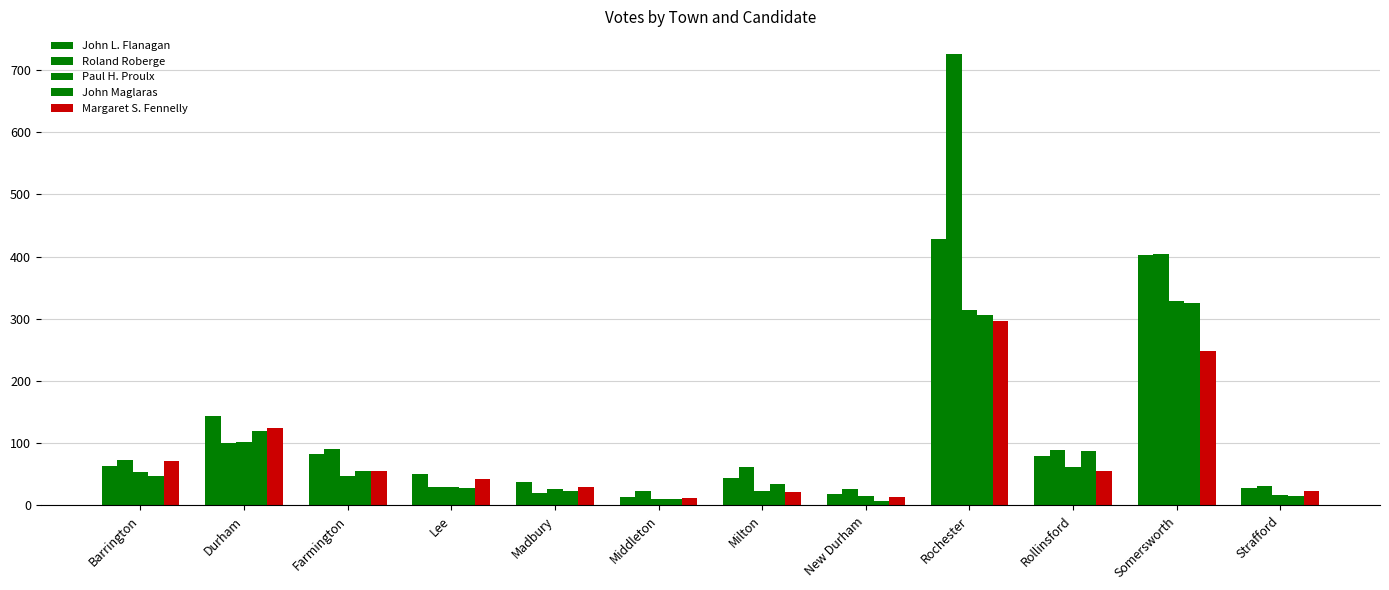

How many values in the John L. Flanagan series are below 63?

6